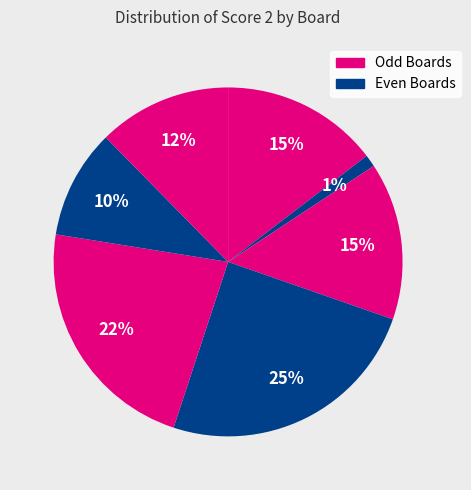

How many slices are in this pie chart?

7